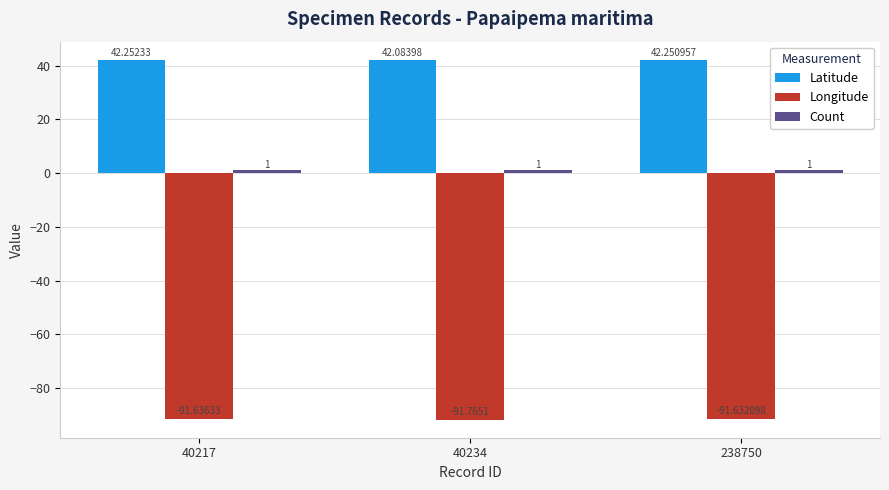

Which series has the largest total across all categories?

Latitude